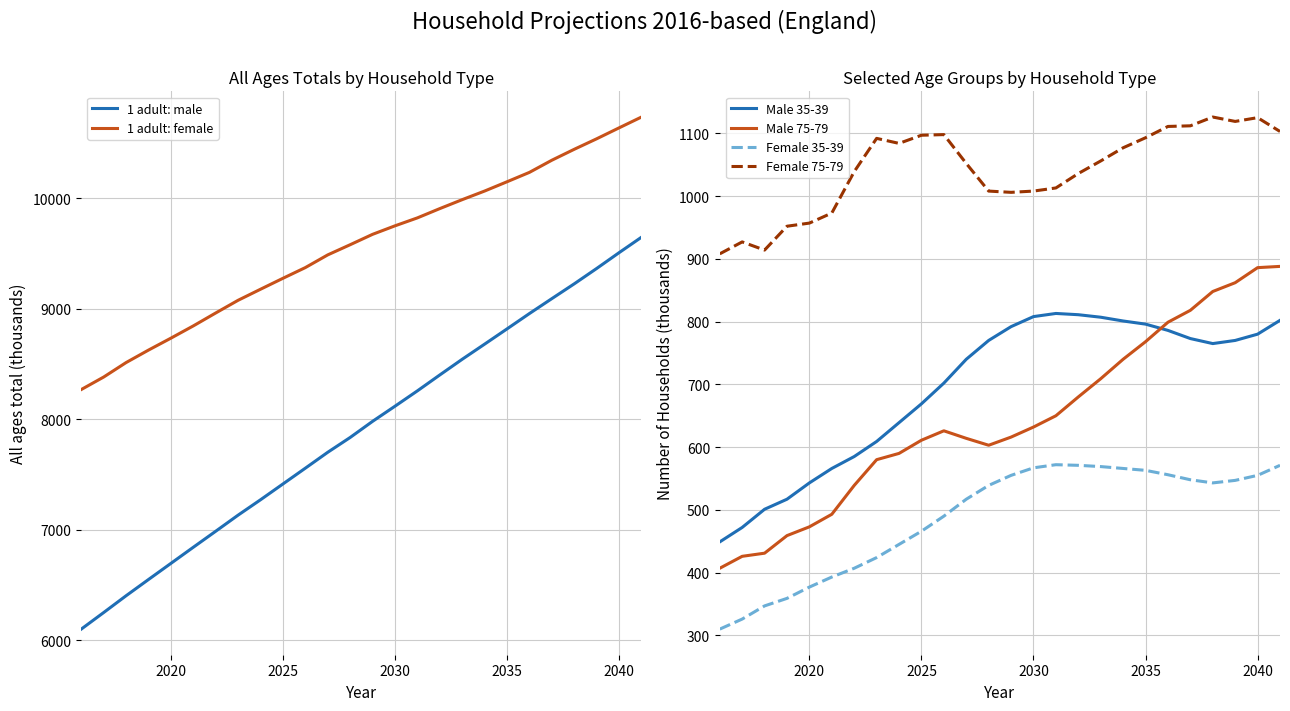

What is the difference between the second highest and minimum values in the Female 75-79 series?

217